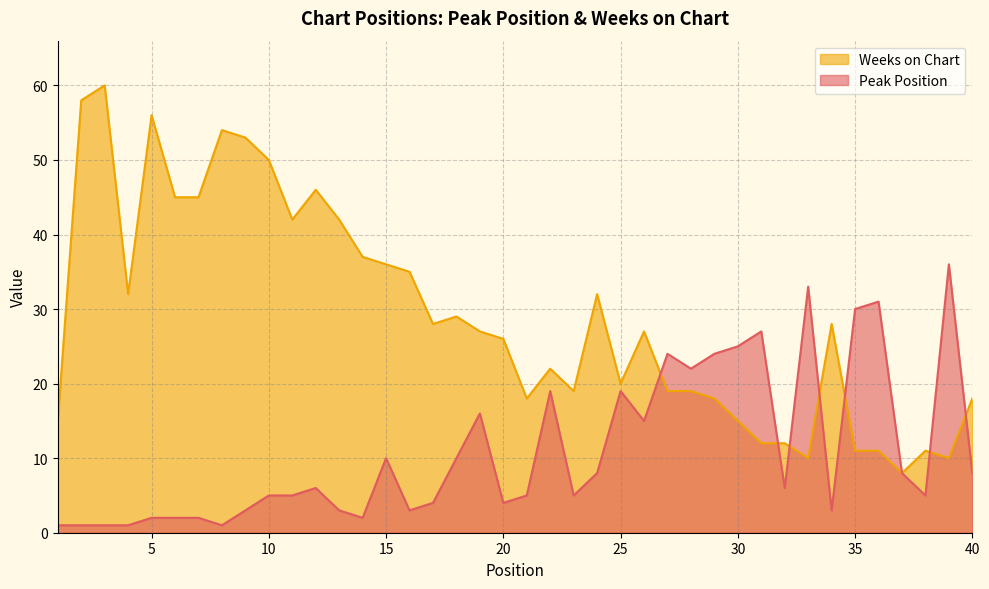

At 12, list the series in order from largest to smallest.

Weeks on Chart, Peak Position